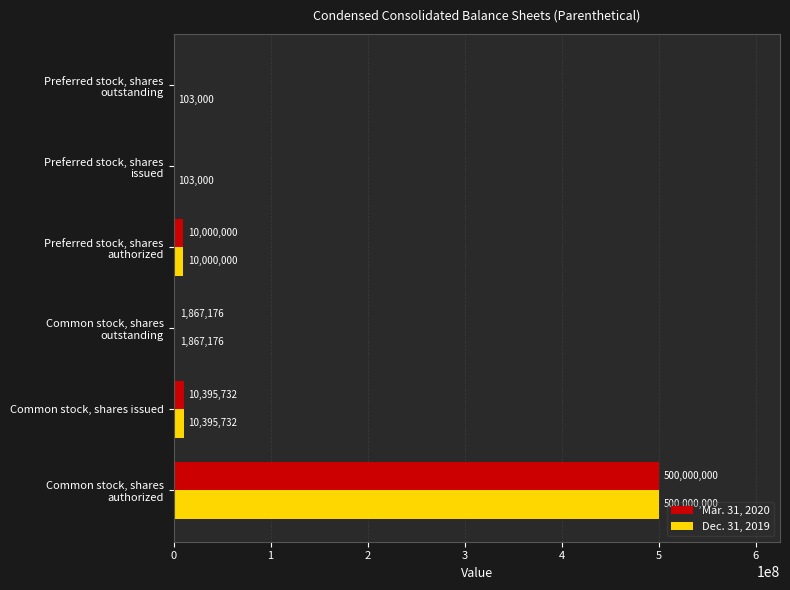

What value does the Dec. 31, 2019 series have at Common stock, shares issued, to the nearest 10?

10395730